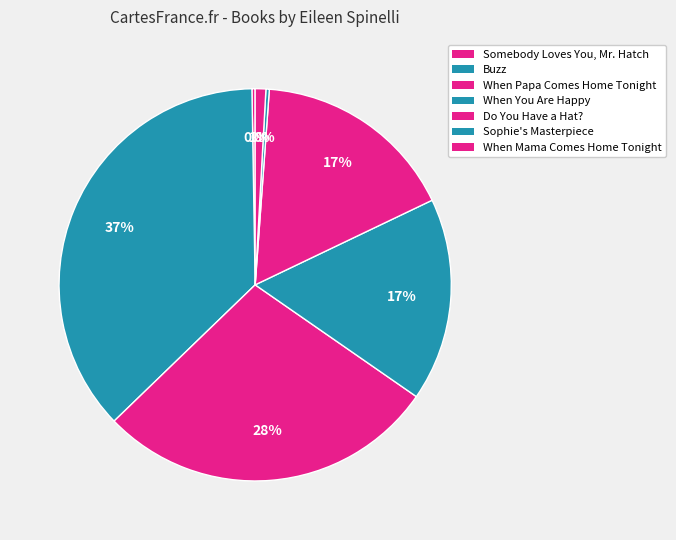

Which category has the biggest portion of the pie?

Buzz